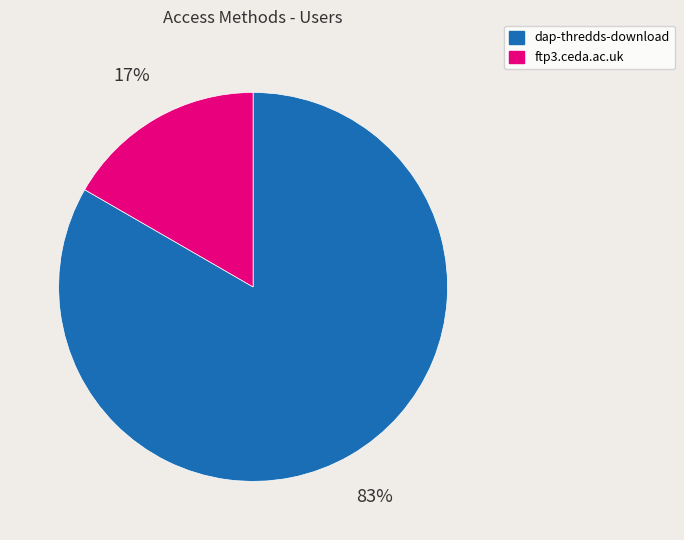

True or false: ftp3.ceda.ac.uk accounts for 10% of the total.

False